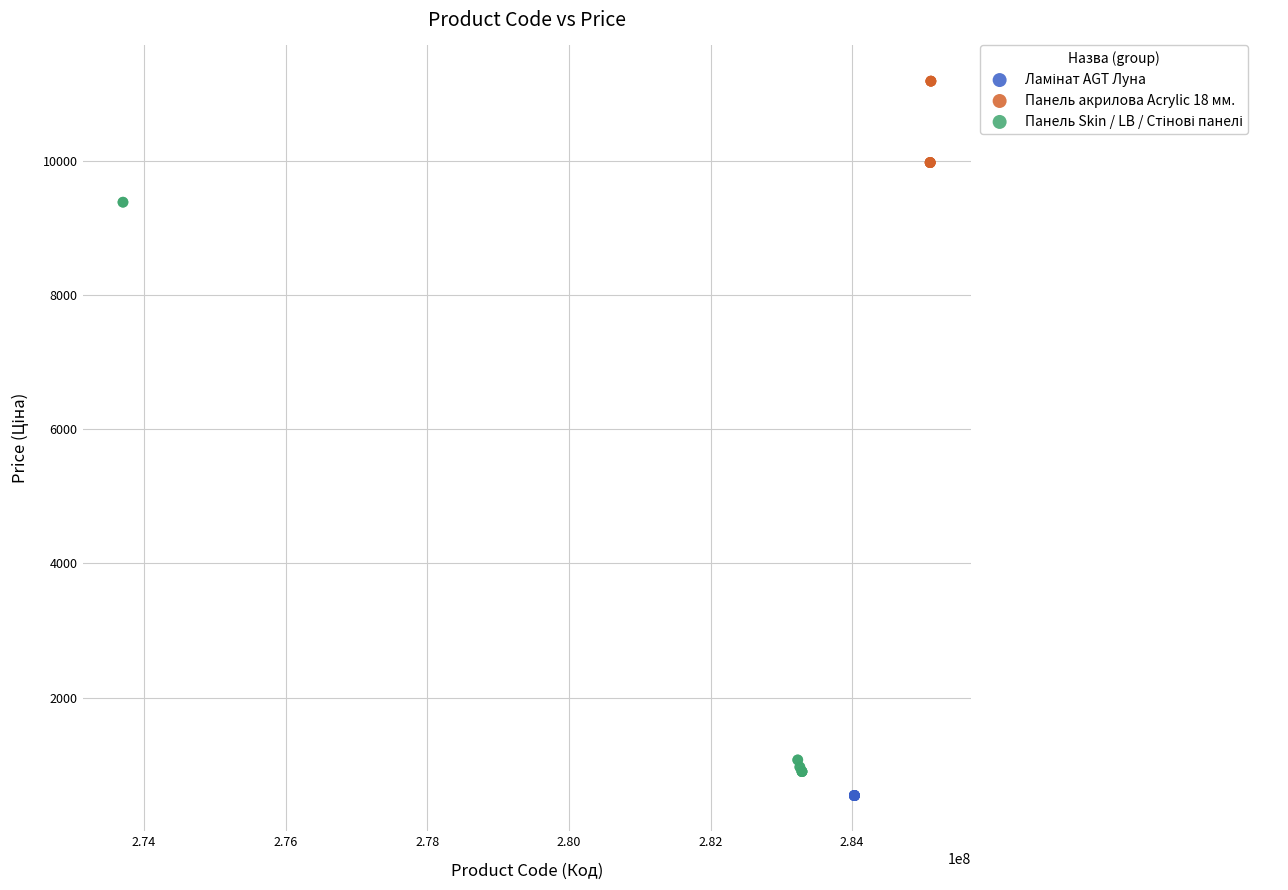

Which series contains the highest Y value?

Панель акрилова Acrylic 18 мм.